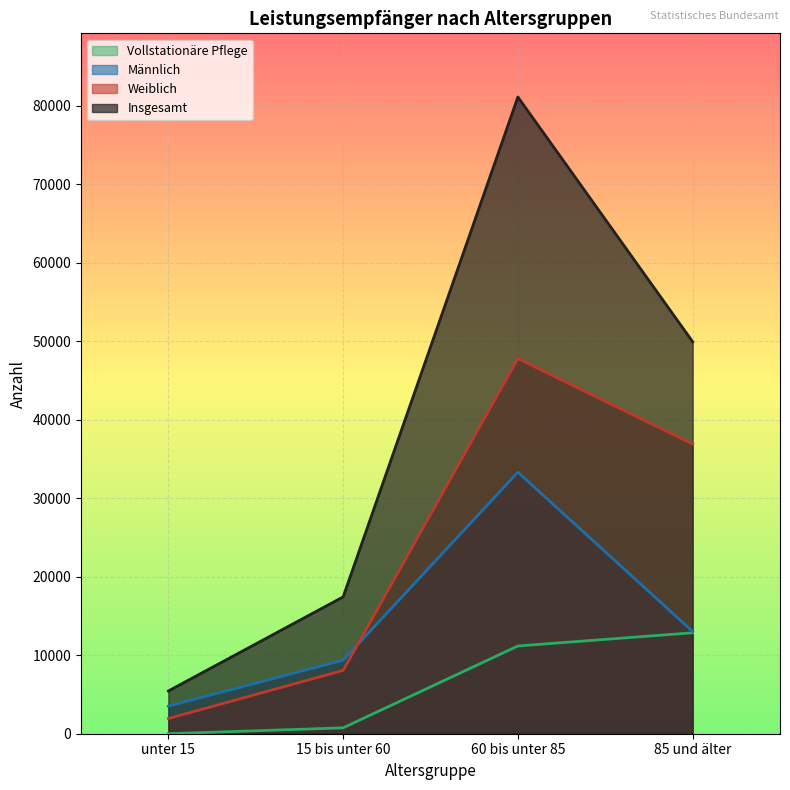

True or false: Insgesamt has a value of 5450 at unter 15.

True